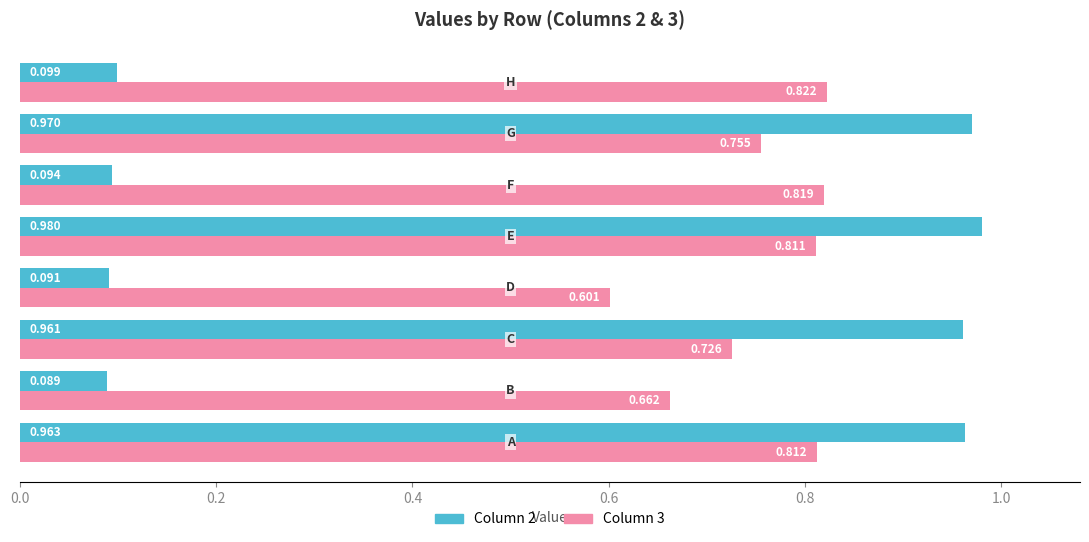

Count the number of categories in the chart.

8